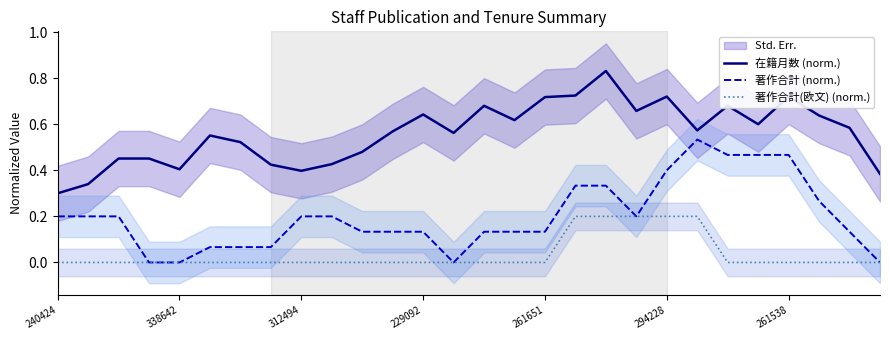

At which label does 著作合計(欧文) (norm.) reach its peak?

17